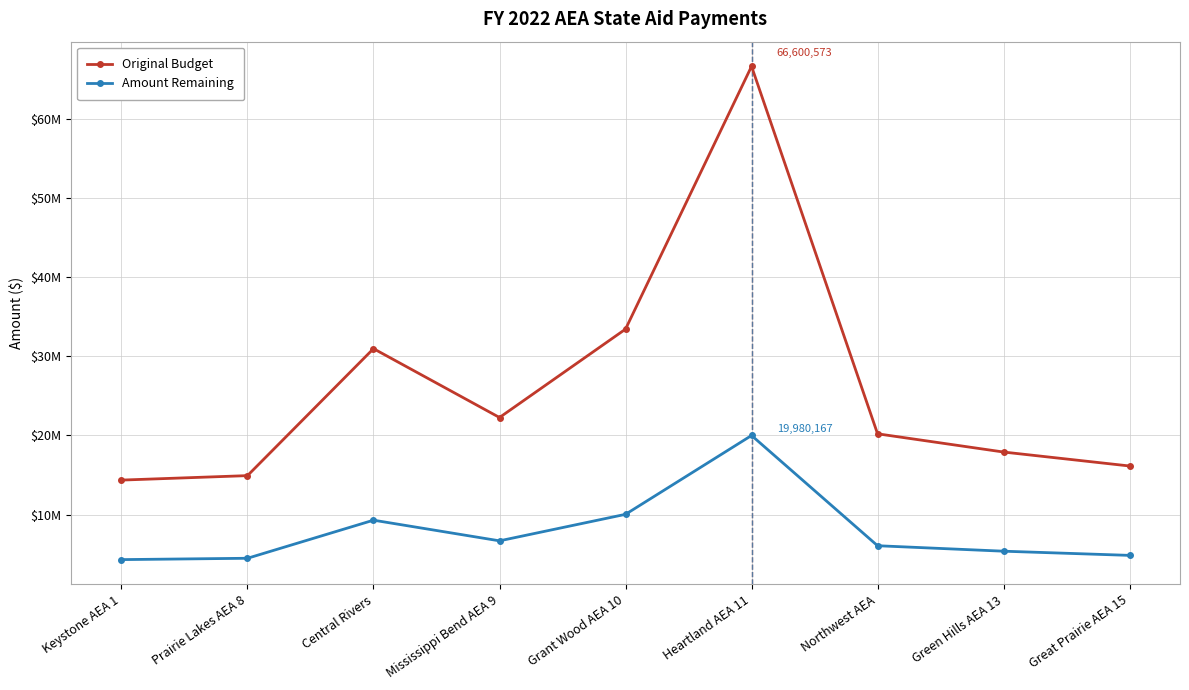

What are all the series names shown in the legend?

Original Budget, Amount Remaining